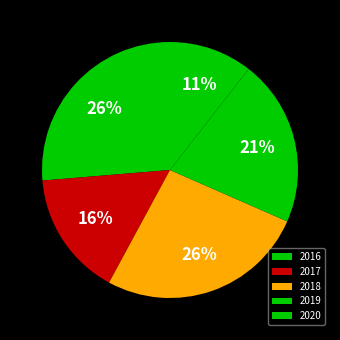

What percentage is the 2019 slice, to the nearest percent?

21%